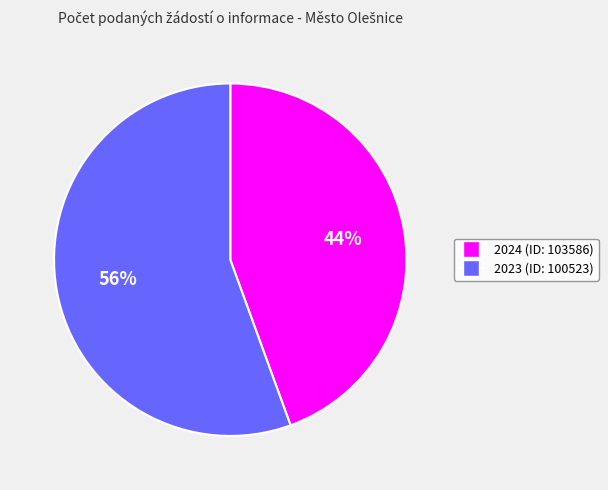

To the nearest percent, what percentage of the pie is 2023 (ID: 100523)?

56%